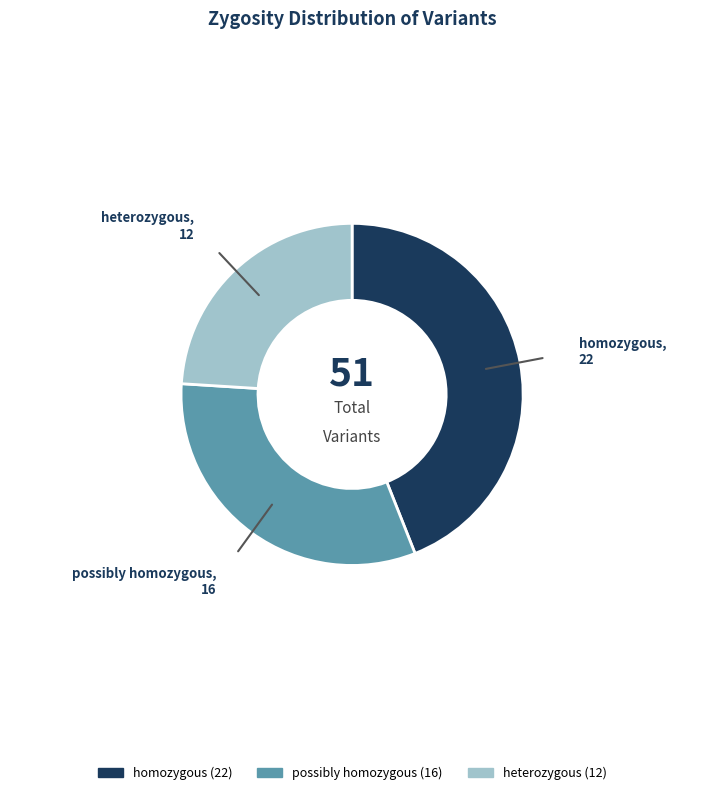

What is the ratio of the value at possibly homozygous to the value at homozygous?

0.7